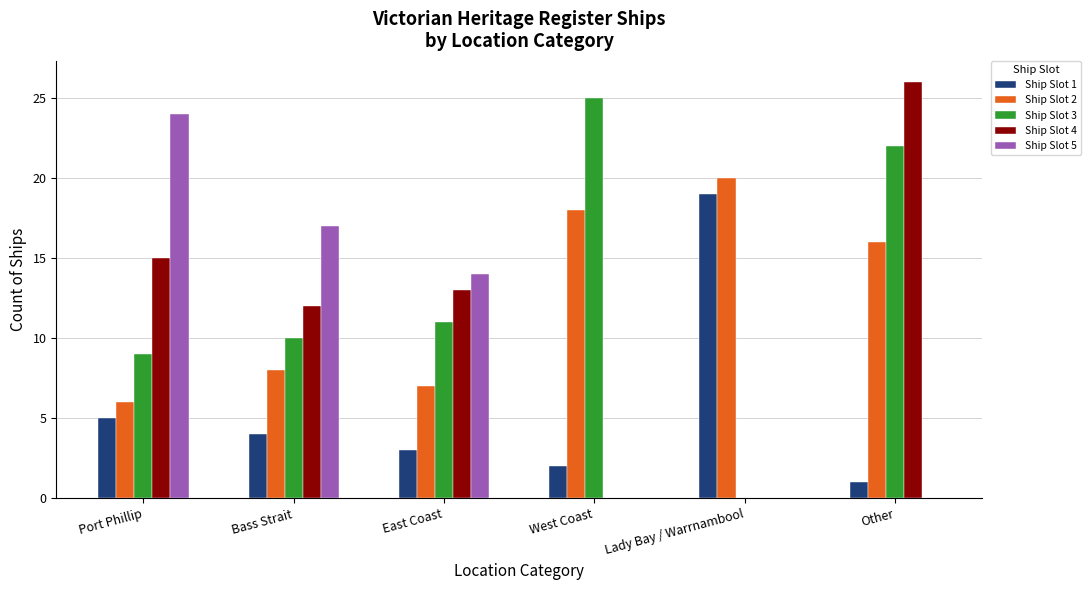

What is the total value across all series at East Coast?

48